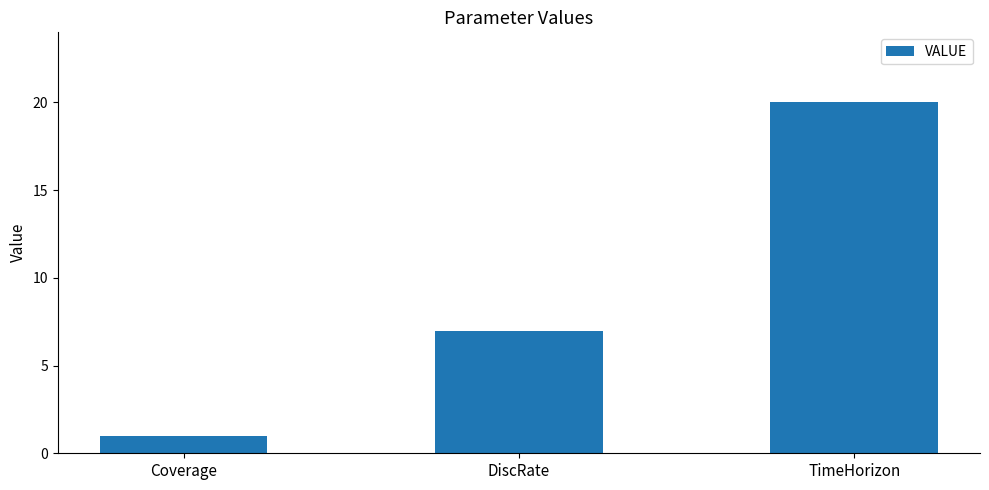

What is the label of the 3rd bar from the right?

Coverage